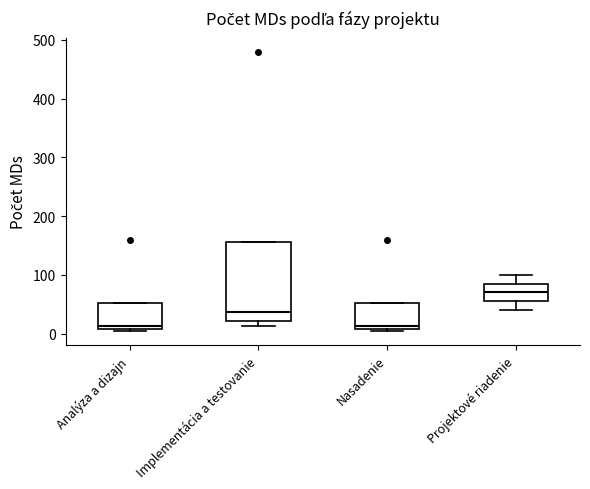

Reading left to right, read every box against the y-axis: the position of its median line, the range the box covers, and the ends of its whiskers. The values are not printed on the chart, so give them approximately, as read against the axis.

Analýza a dizajn: median 10 (just above the box's lower edge), box 10 to 50, whiskers 0 to 50
Implementácia a testovanie: median 40, box 20 to 160, whiskers 10 to 160
Nasadenie: median 10 (just above the box's lower edge), box 10 to 50, whiskers 0 to 50
Projektové riadenie: median 70, box 60 to 90, whiskers 40 to 100